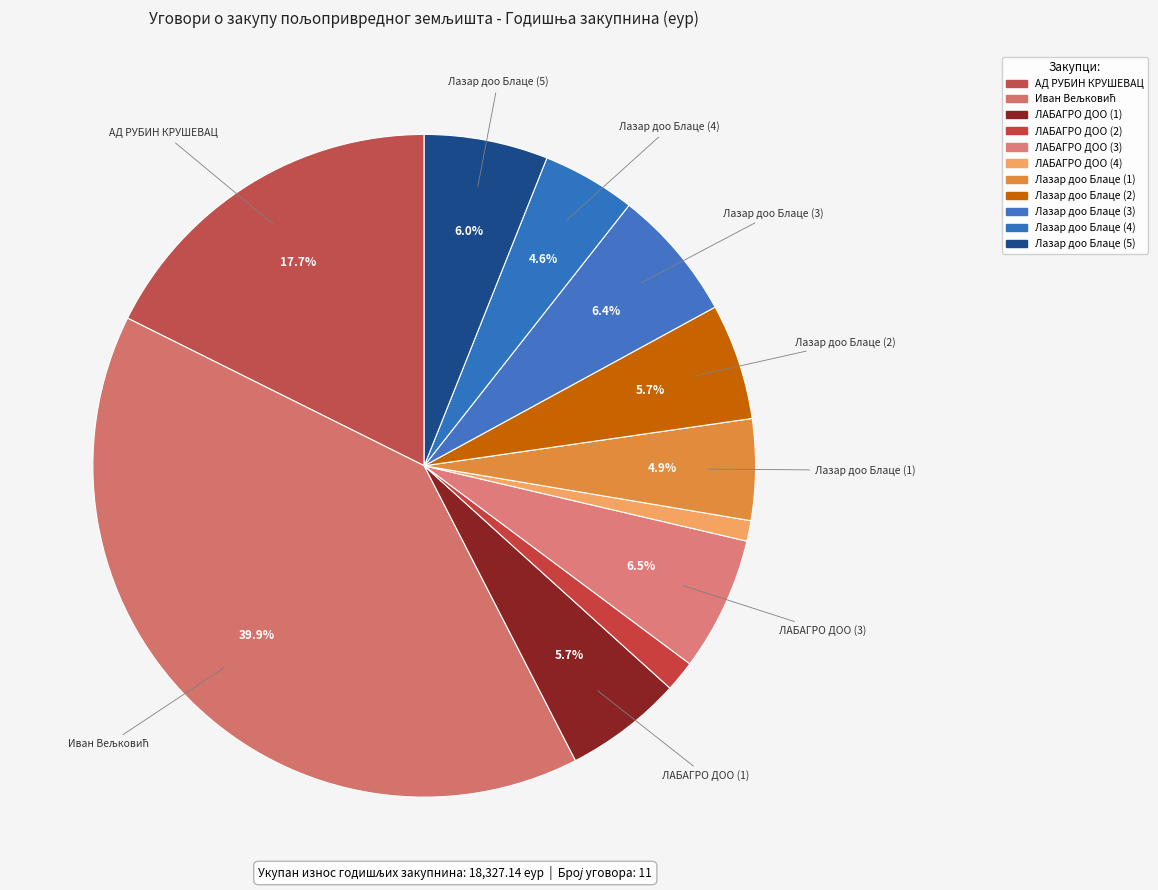

Rank the categories by value from lowest to highest.

ЛАБАГРО ДОО (4), ЛАБАГРО ДОО (2), Лазар доо Блаце (4), Лазар доо Блаце (1), Лазар доо Блаце (2), ЛАБАГРО ДОО (1), Лазар доо Блаце (5), Лазар доо Блаце (3), ЛАБАГРО ДОО (3), АД РУБИН КРУШЕВАЦ, Иван Вељковић